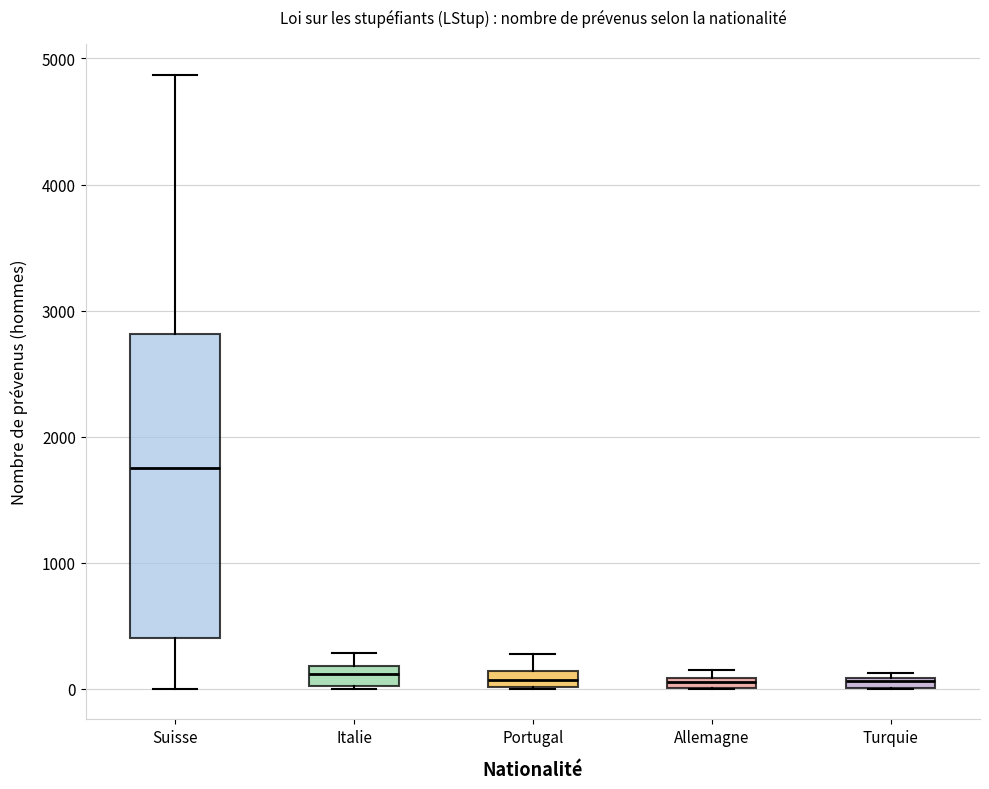

Where is the upper edge of the box for Turquie on the y-axis? The values are not printed on the chart, so give them approximately, as read against the axis.

100